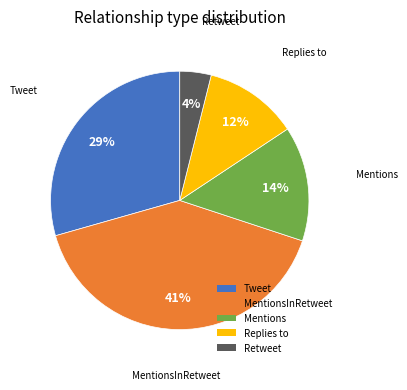

Which category has the smallest portion of the pie?

Retweet